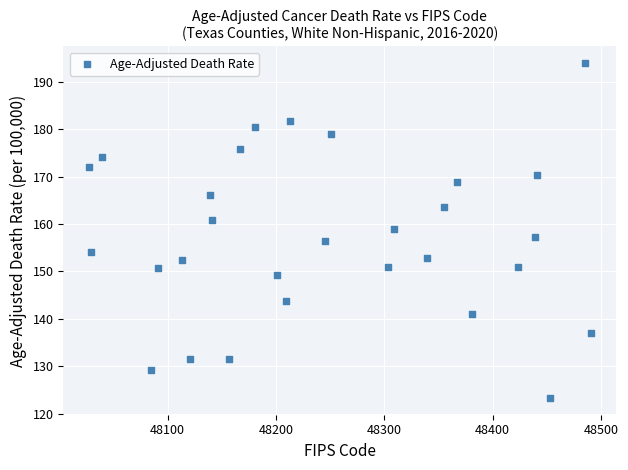

What is the range of Y values (max minus min)?

70.6